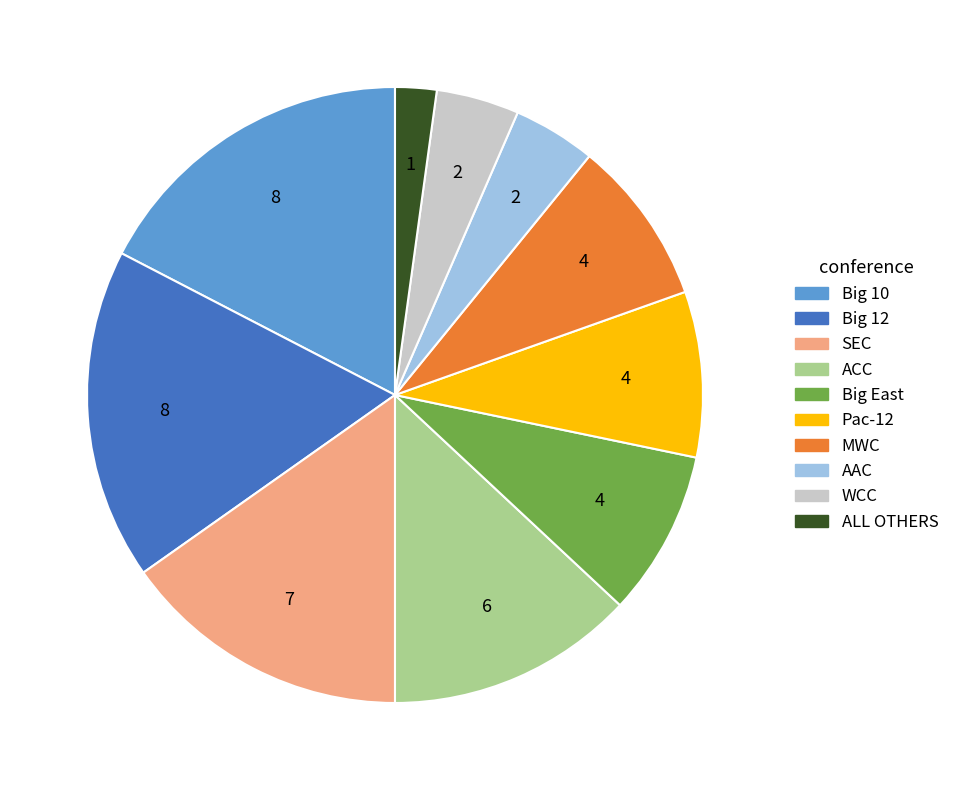

The MWC slice represents 9% of the pie. True or false?

True